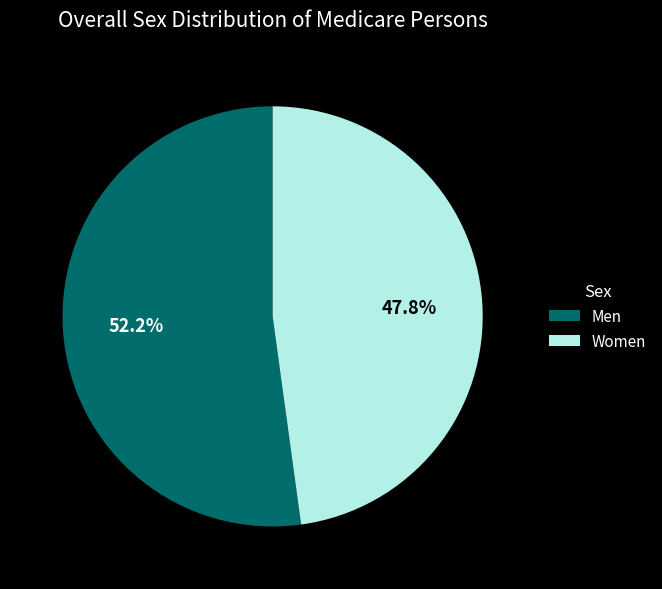

Does Men represent more than half of the total?

Yes